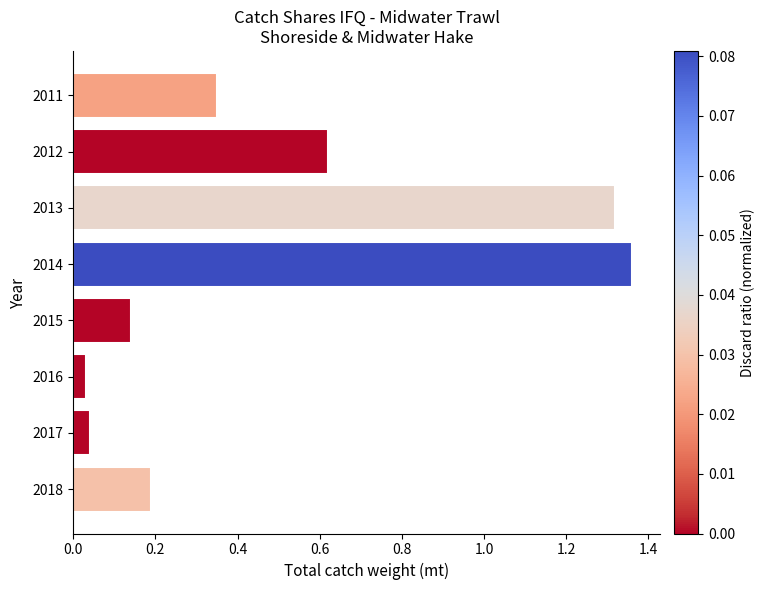

At which category does the chart reach its peak across all series?

2014